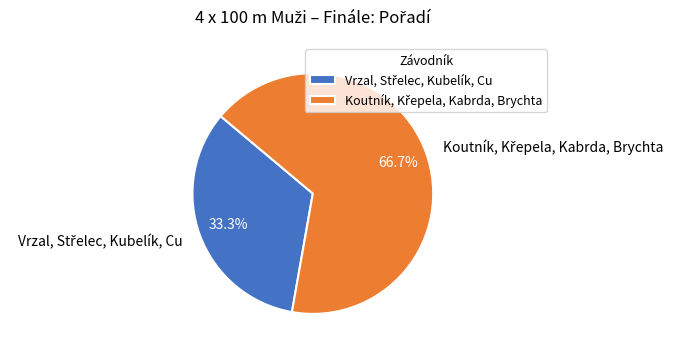

Is there any slice that represents more than half of the pie?

Yes